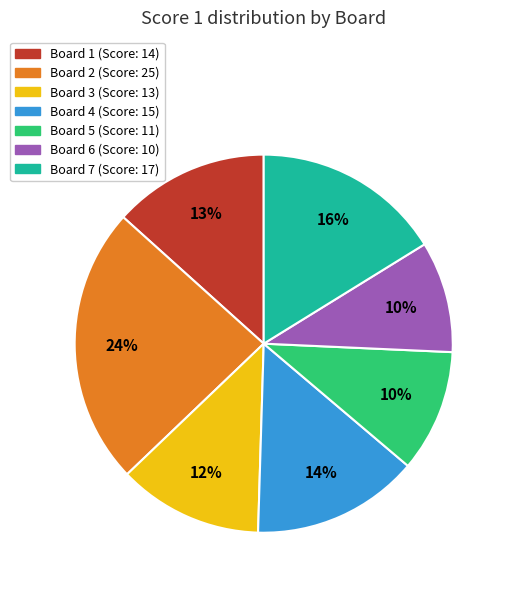

Is the sum of Board 5 and Board 4 greater than half?

No